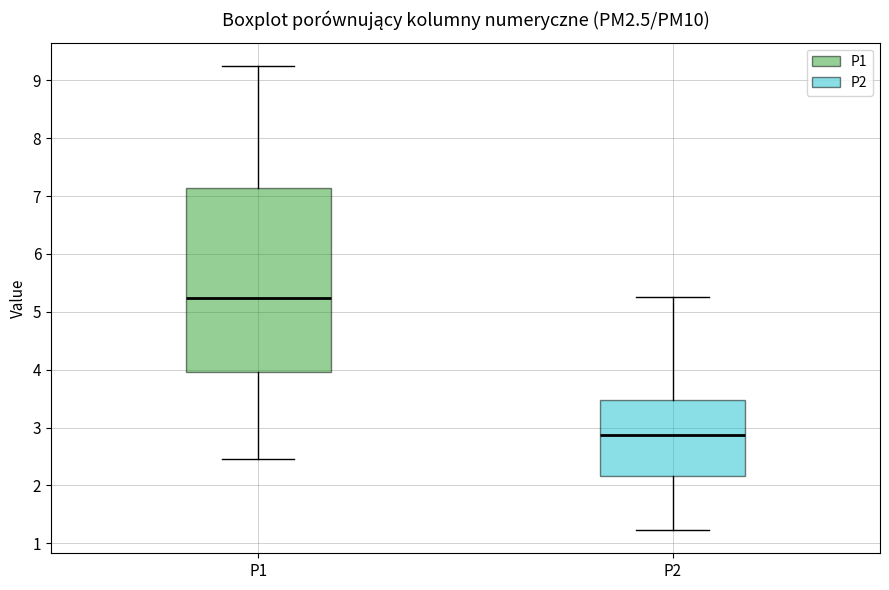

Where does the upper whisker of the box for P1 end on the y-axis? The values are not printed on the chart, so give them approximately, as read against the axis.

9.3